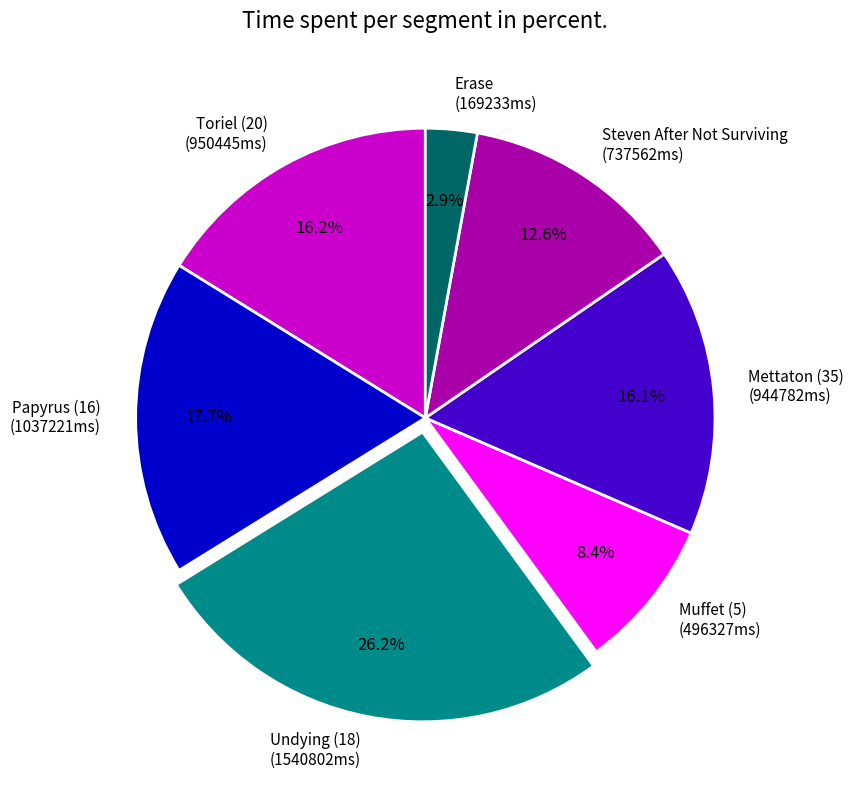

The Steven After Not Surviving slice represents 13% of the pie. True or false?

True